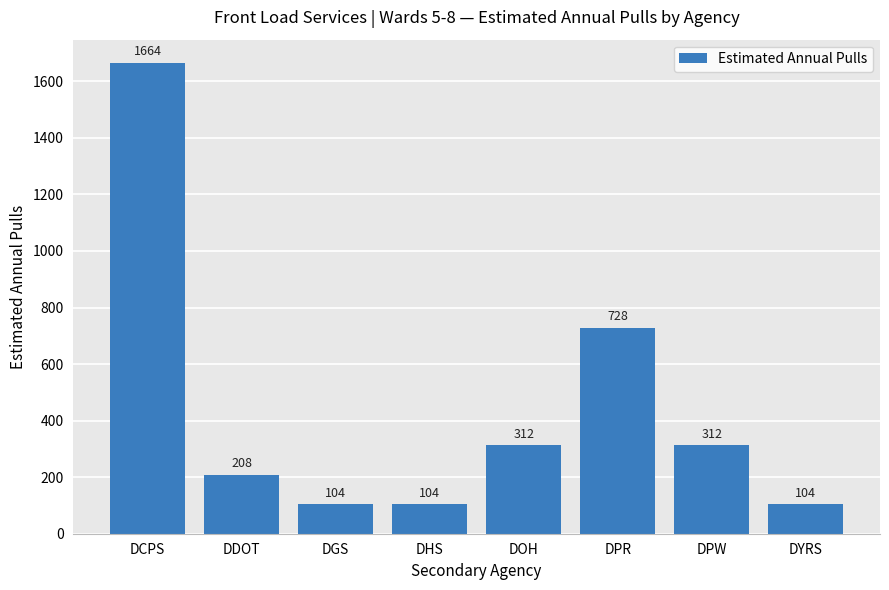

Reading right to left, list all the values displayed in this chart.

DYRS=104	DPW=312	DPR=728	DOH=312	DHS=104	DGS=104	DDOT=208	DCPS=1664